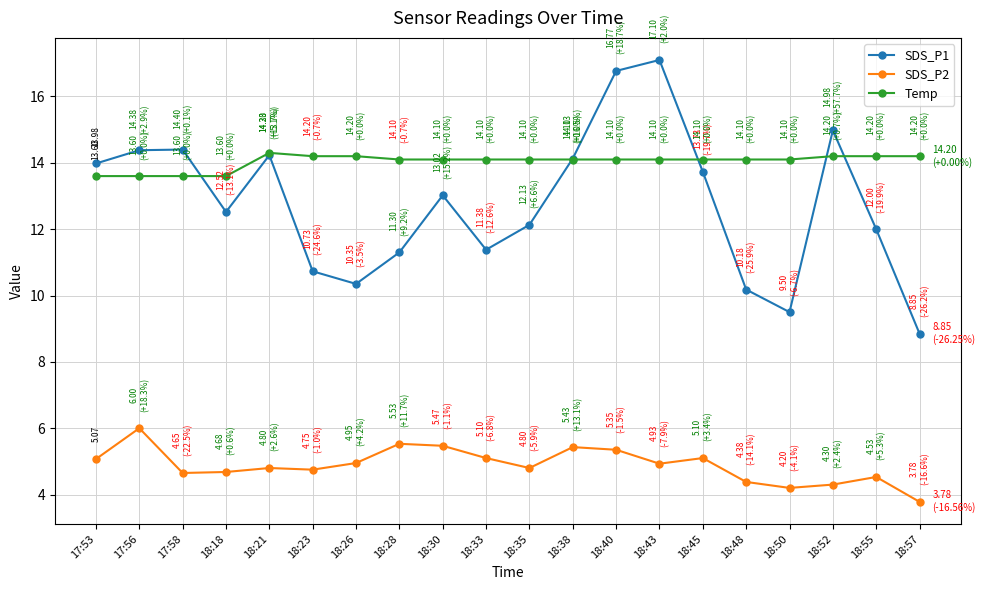

What are all the series names shown in the legend?

SDS_P1, SDS_P2, Temp